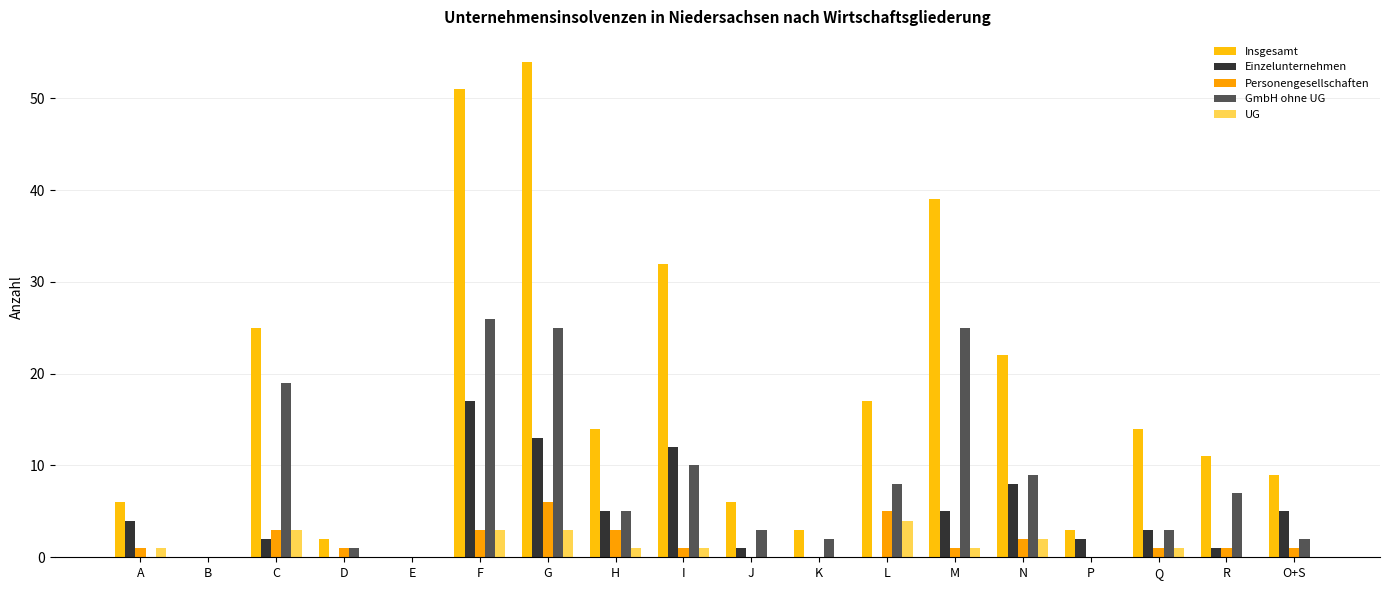

What are all the series names shown in the legend?

Insgesamt, Einzelunternehmen, Personengesellschaften, GmbH ohne UG, UG